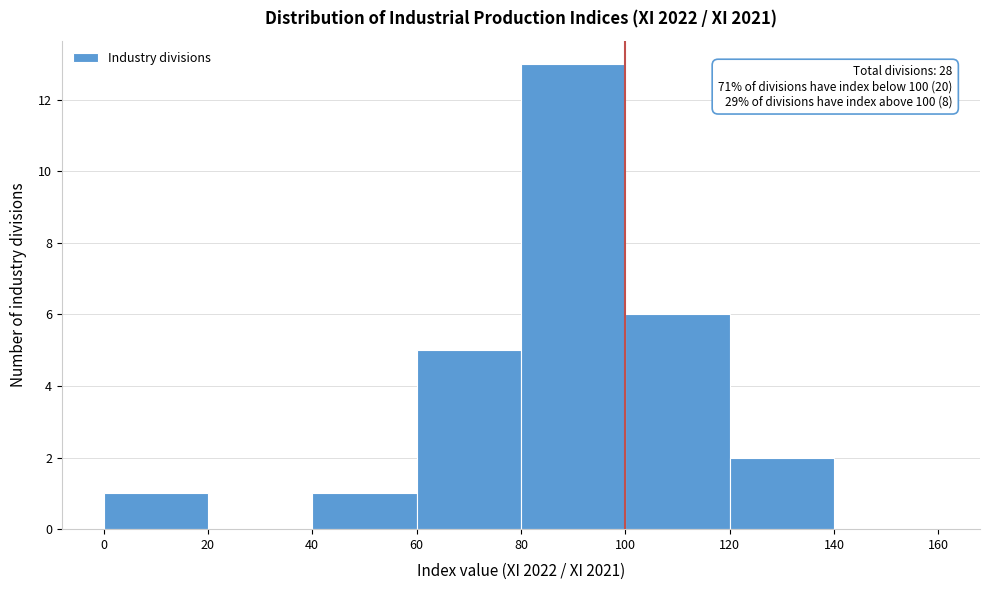

Which range on the x-axis has the tallest bar?

80 to 100